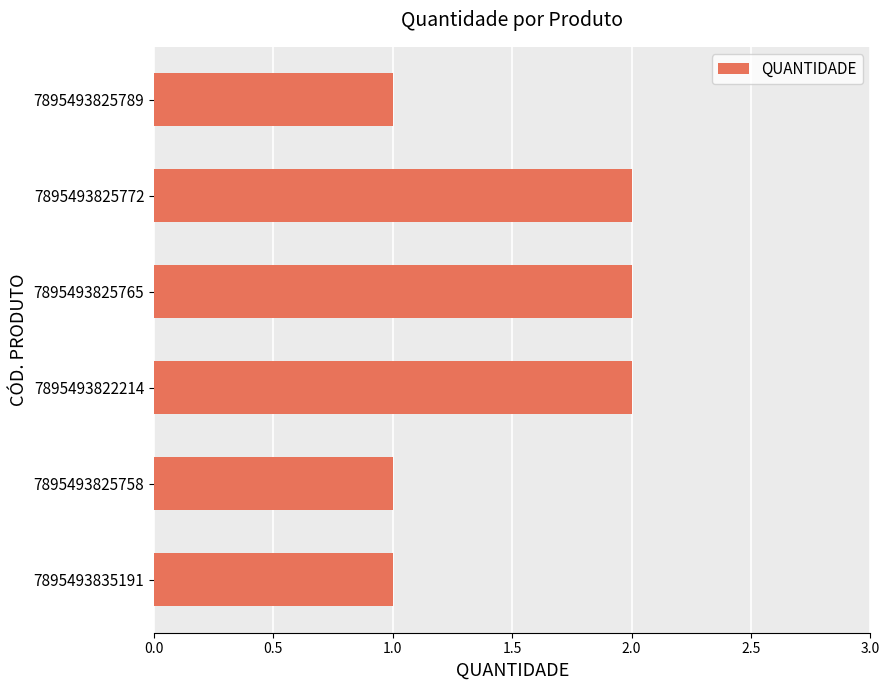

True or false: the data shows 3 at 7895493822214.

False